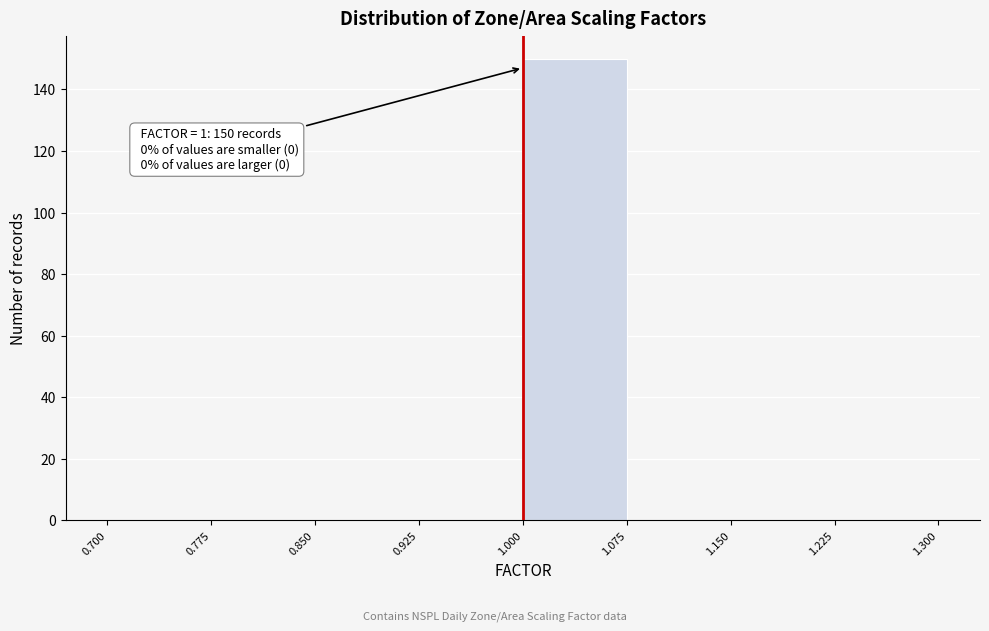

Which range on the x-axis has the tallest bar?

1.000 to 1.075